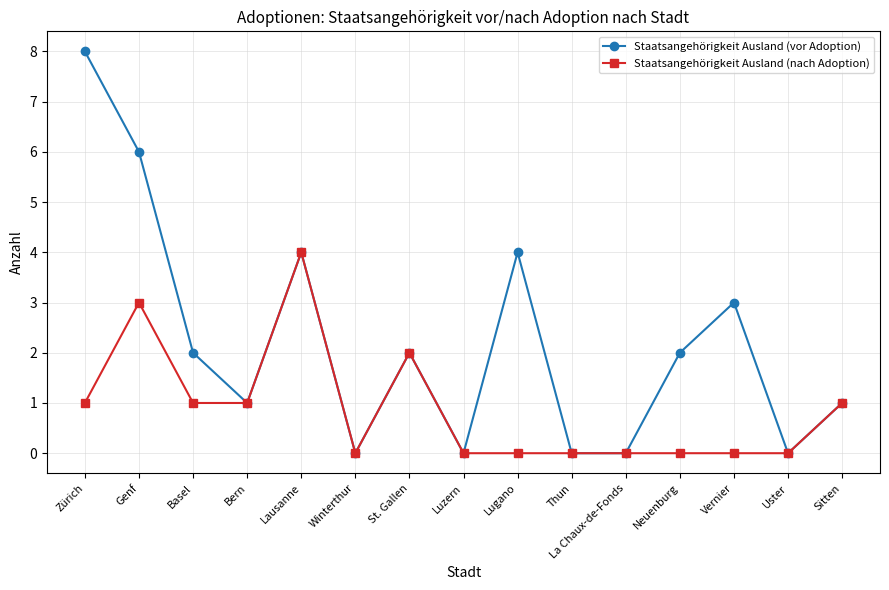

What is the value of the Staatsangehörigkeit Ausland (nach Adoption) point at the 7th from the left?

2